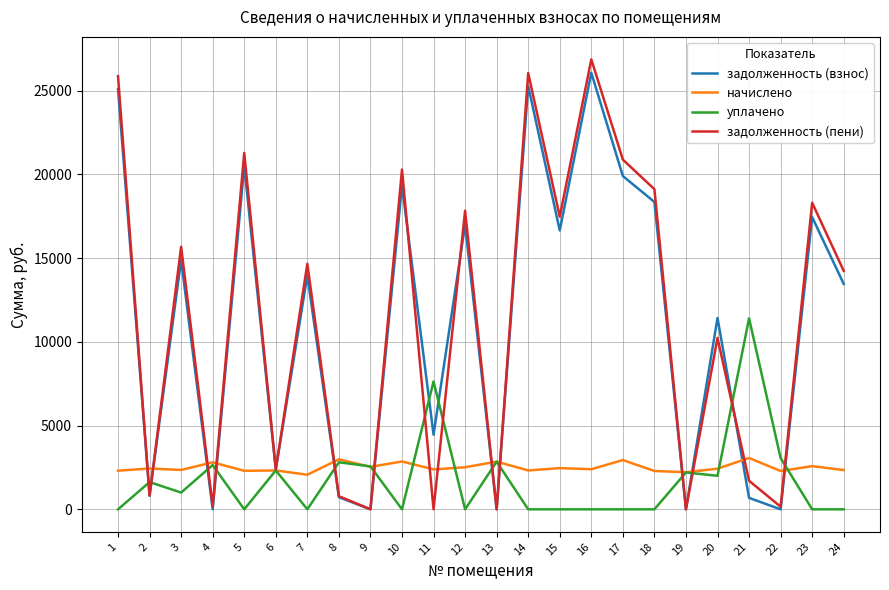

After their last crossing, which series has the higher values: задолженность (взнос) or начислено?

задолженность (взнос)